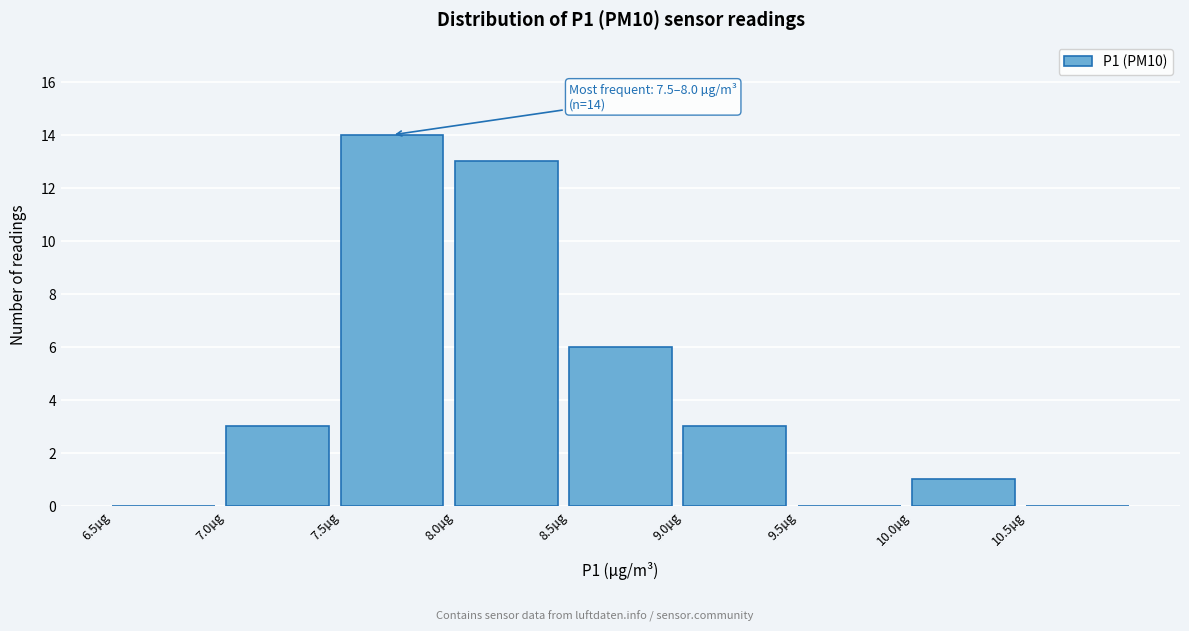

Over which range of the x-axis is the bar tallest?

7.5 to 8.0